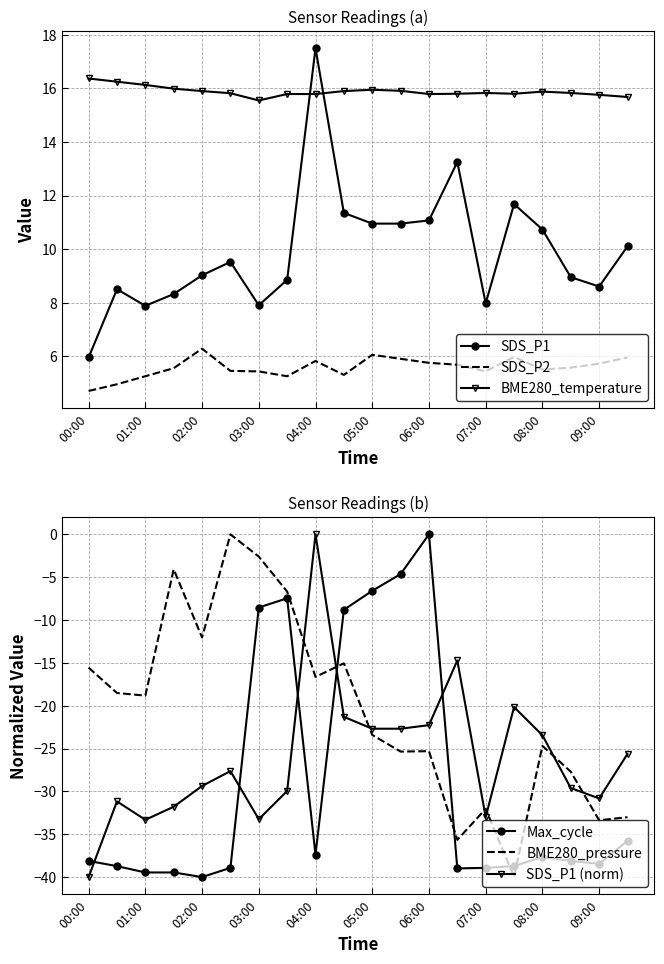

The value of SDS_P1 at 06:00 is 15.0. True or false?

False